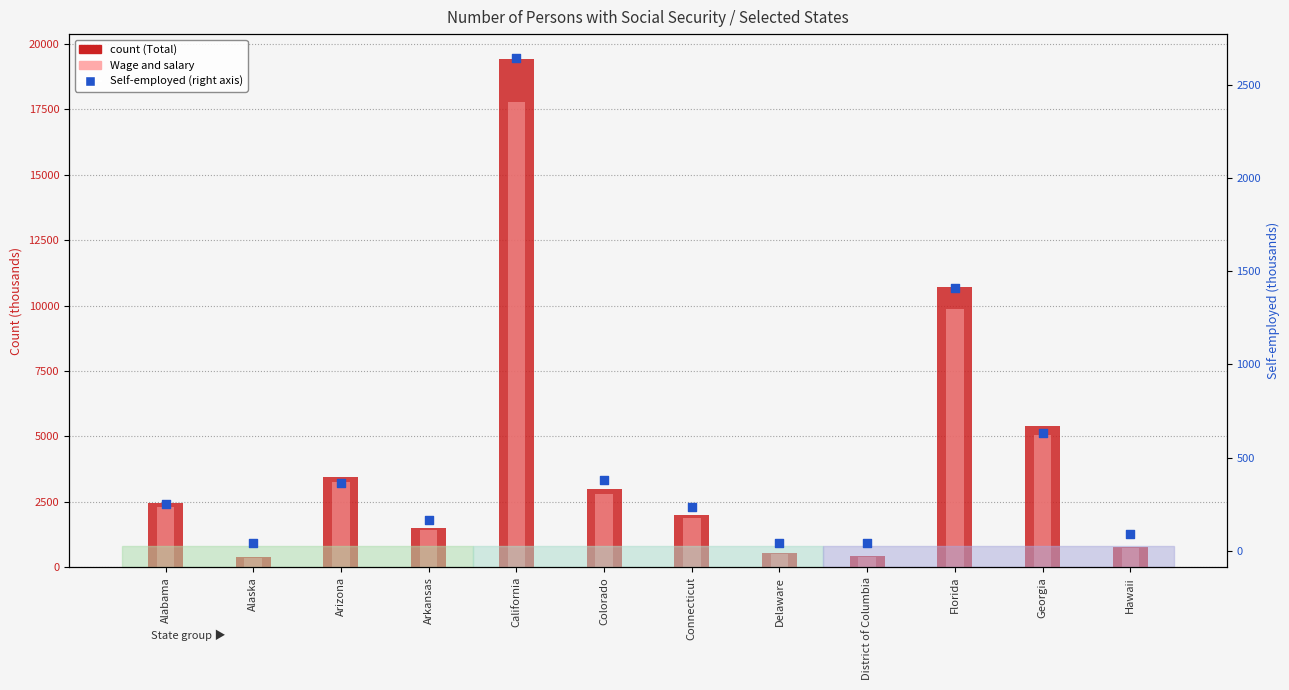

Which series contains the highest Y value?

Total count